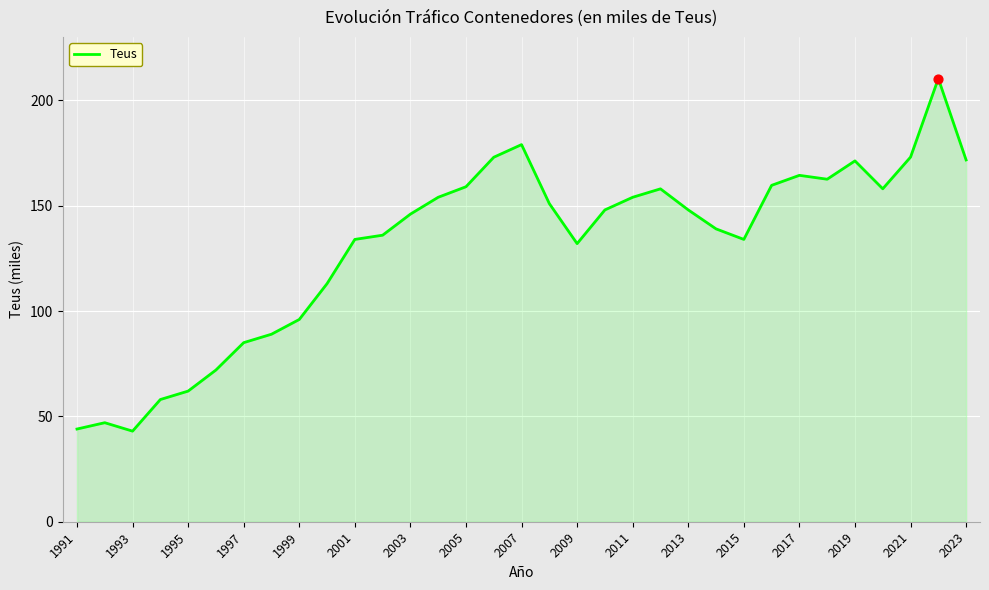

What is the greatest value displayed?

210.3